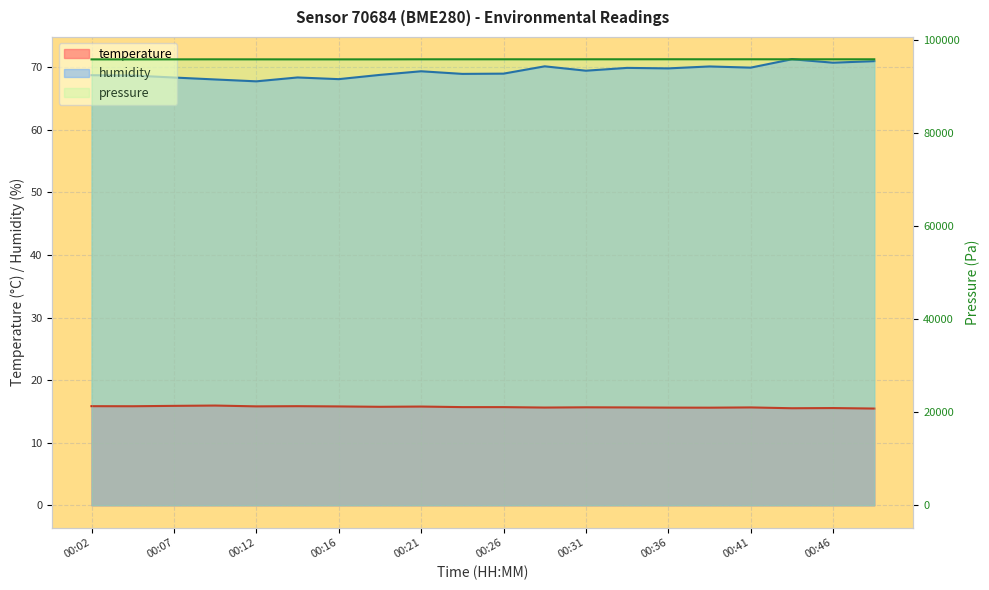

What are all the series names shown in the legend?

temperature, humidity, pressure